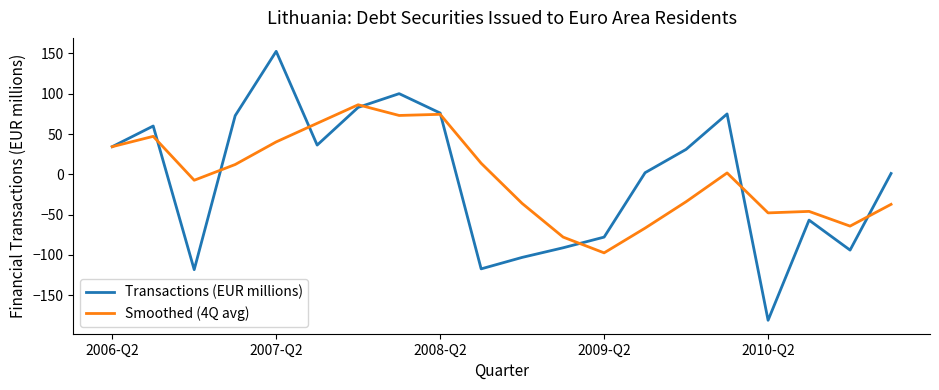

What is the smallest value displayed?

-181.1